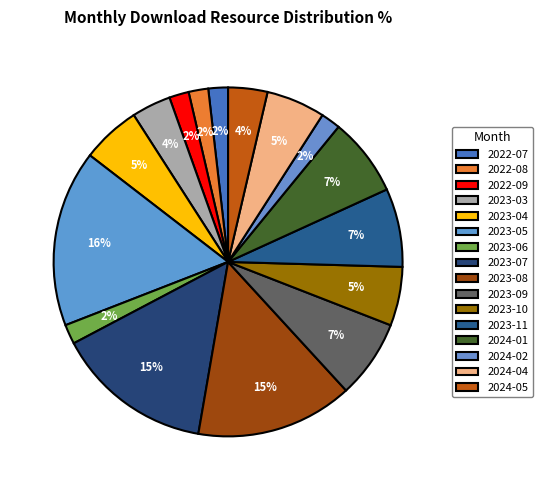

How many slices are in this pie chart?

16